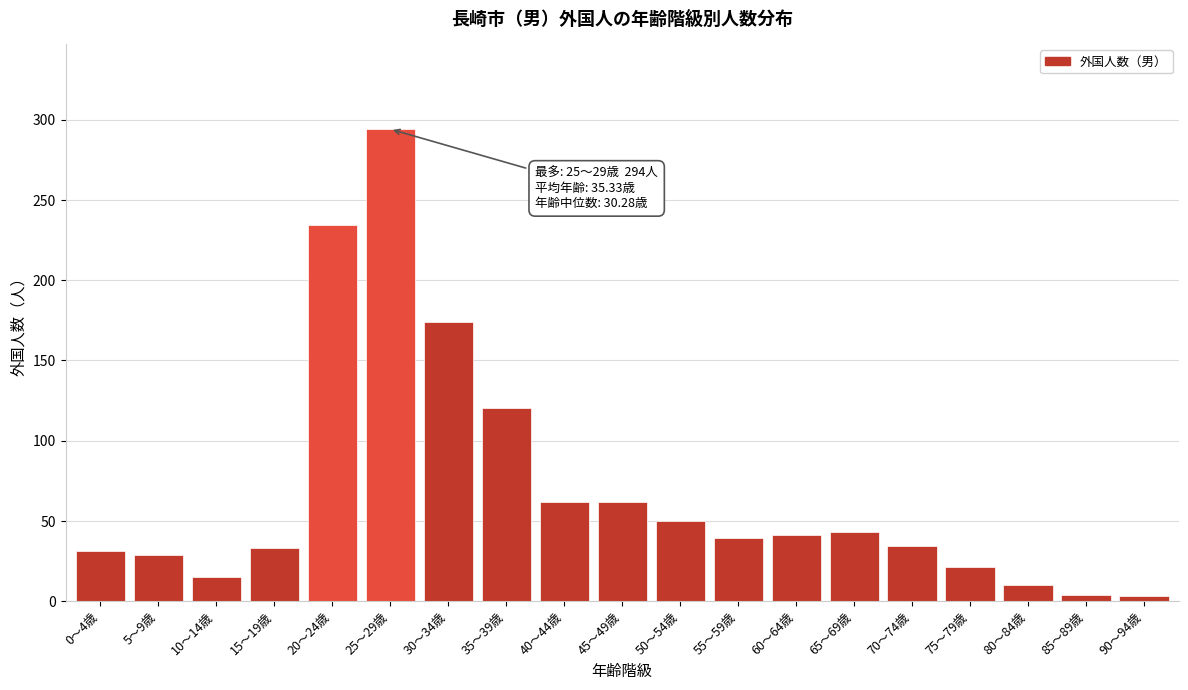

Is it true that the value at 20～24歳 is 163?

False